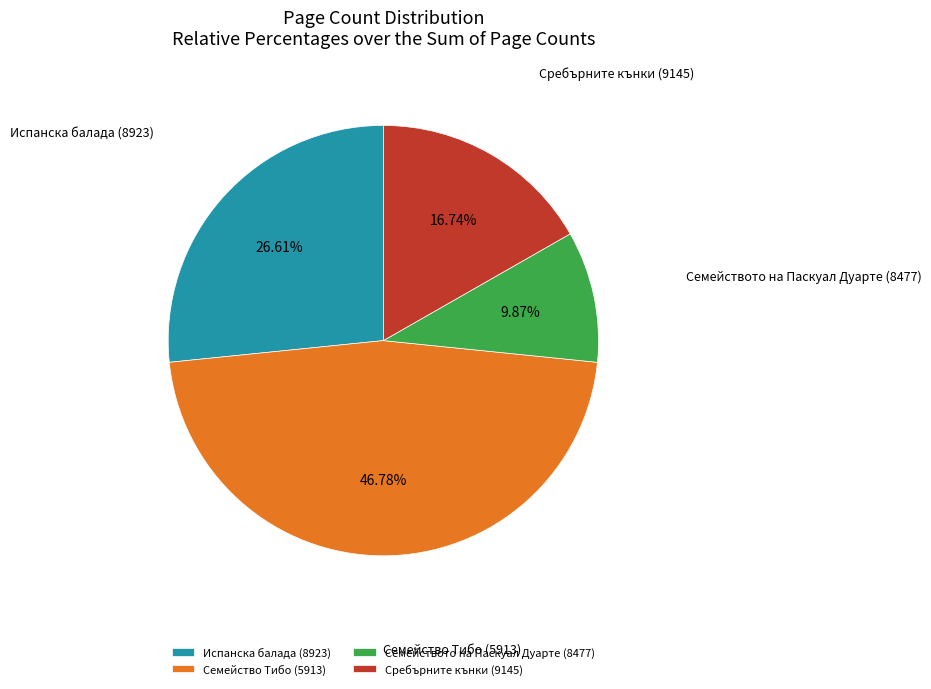

Count the number of slices in the pie.

4